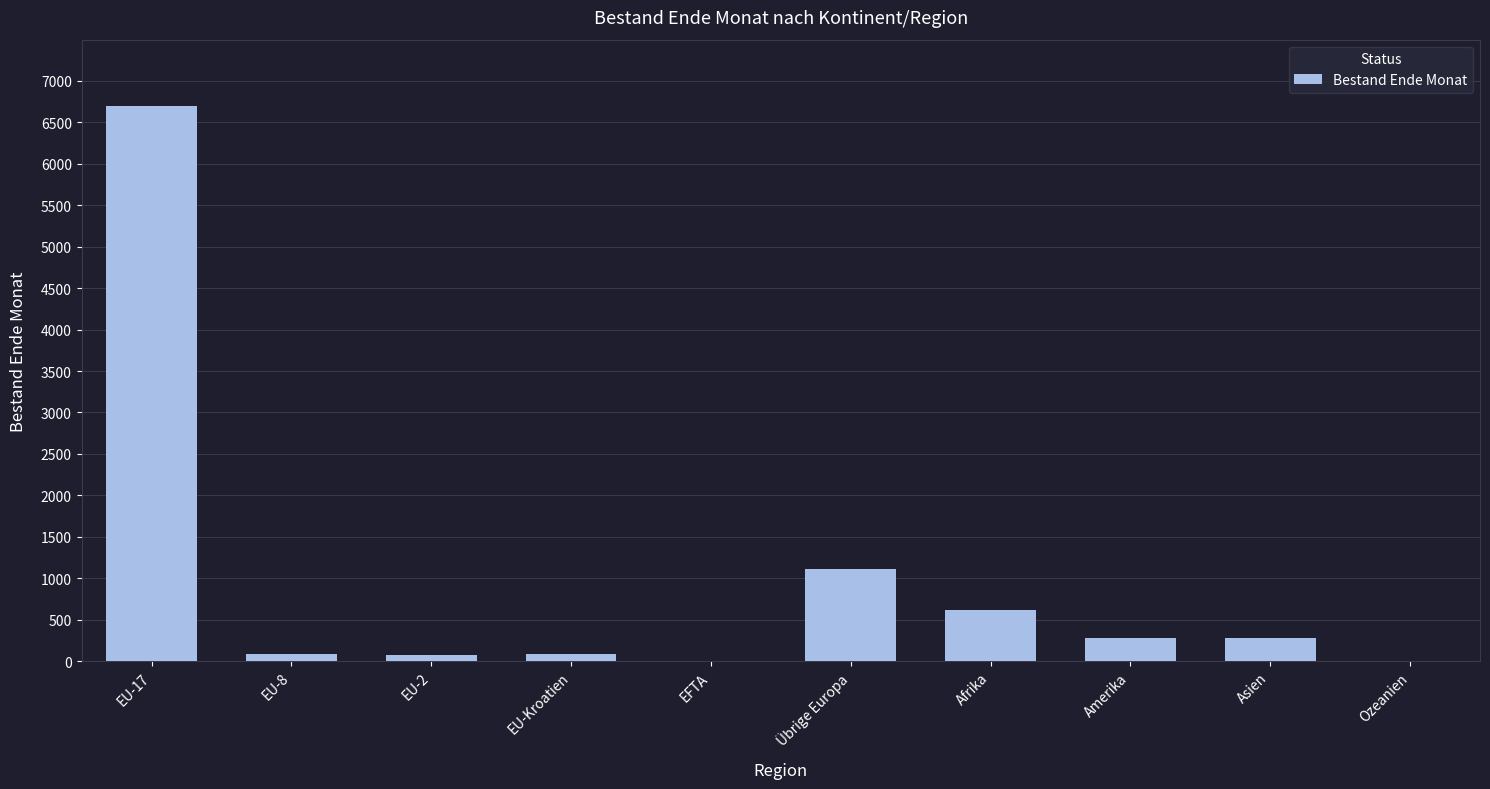

The value at Afrika is 613. True or false?

True